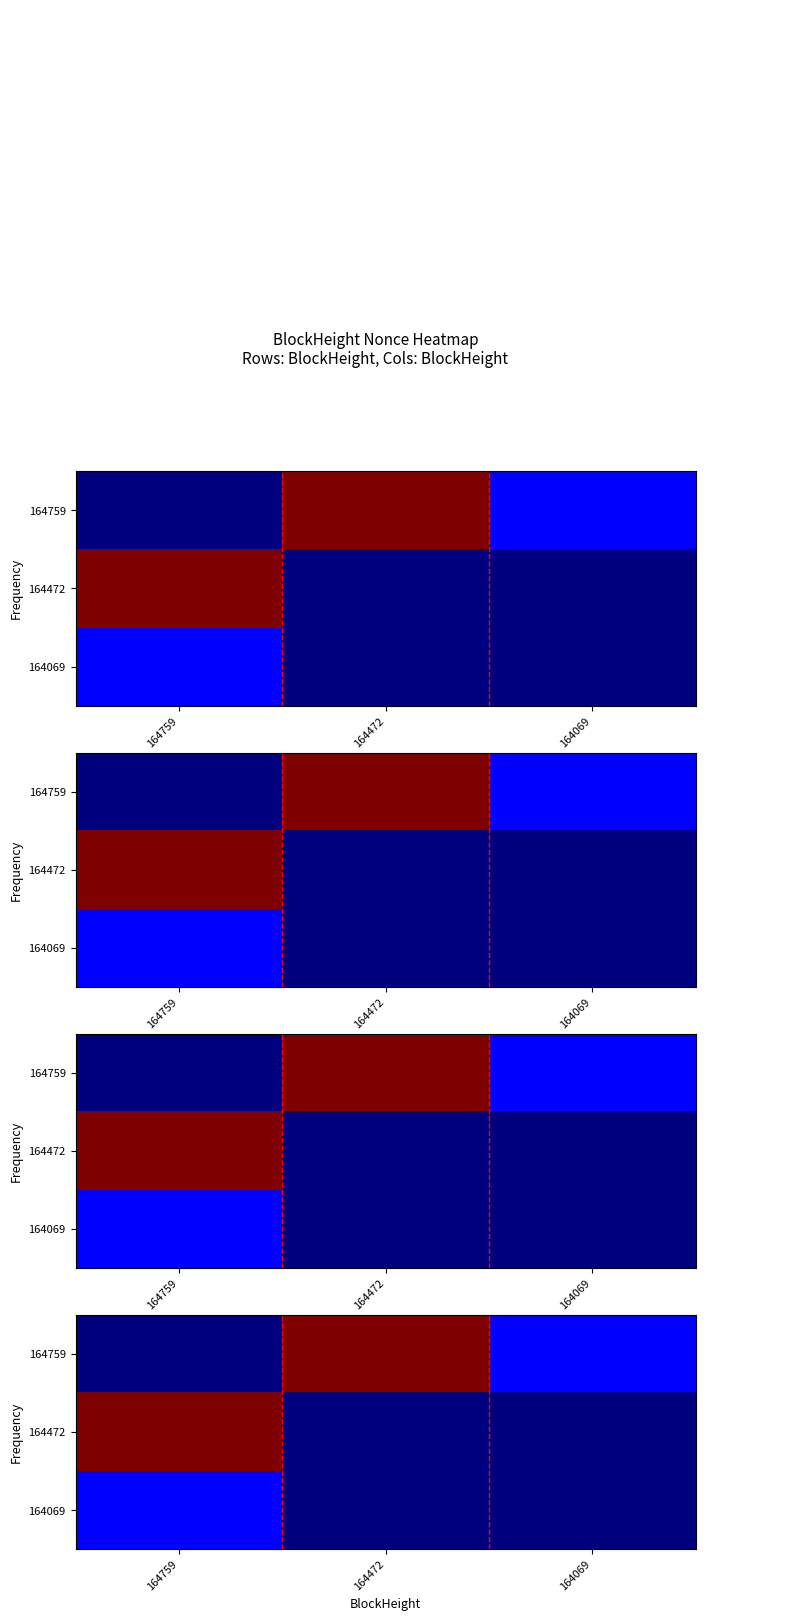

What is the sum of all 164069 values?

3136